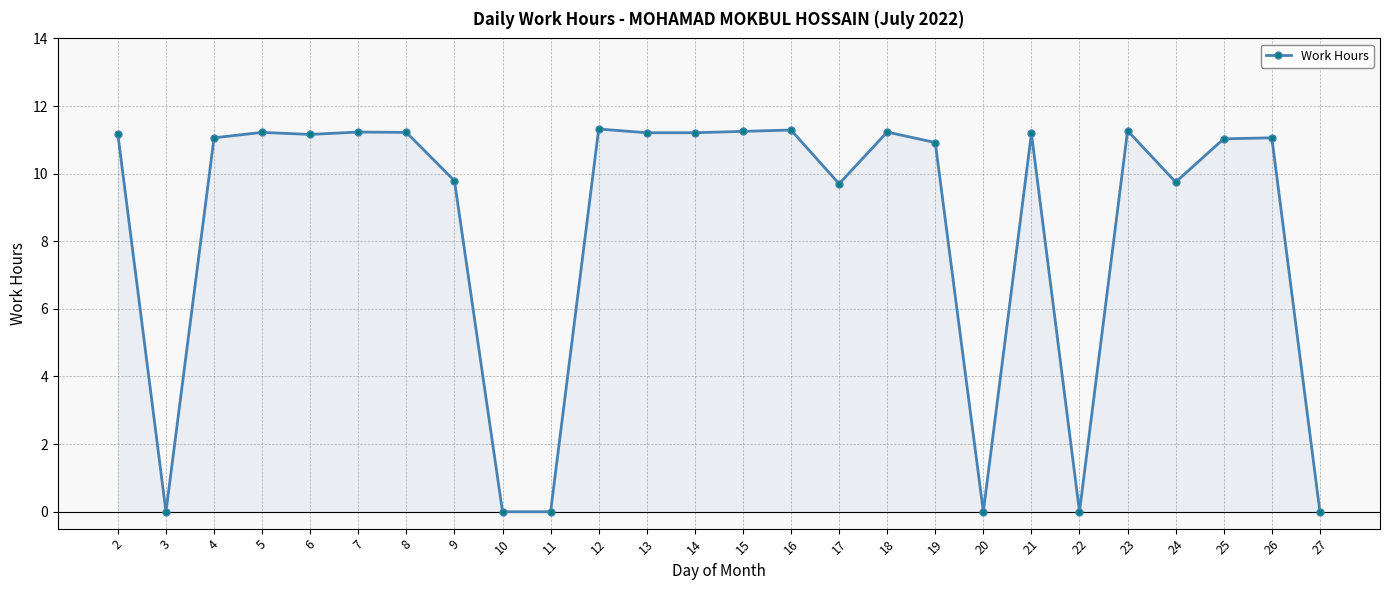

What is the difference between the second highest and second lowest values?

11.3